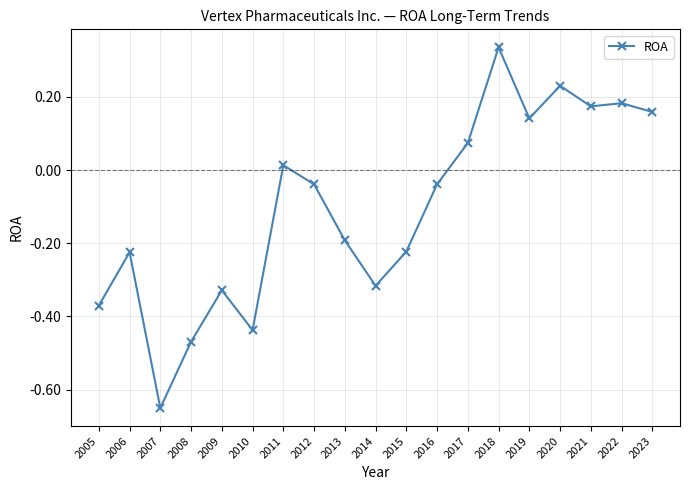

The chart shows a value of 0.3 at 2020. True or false?

False